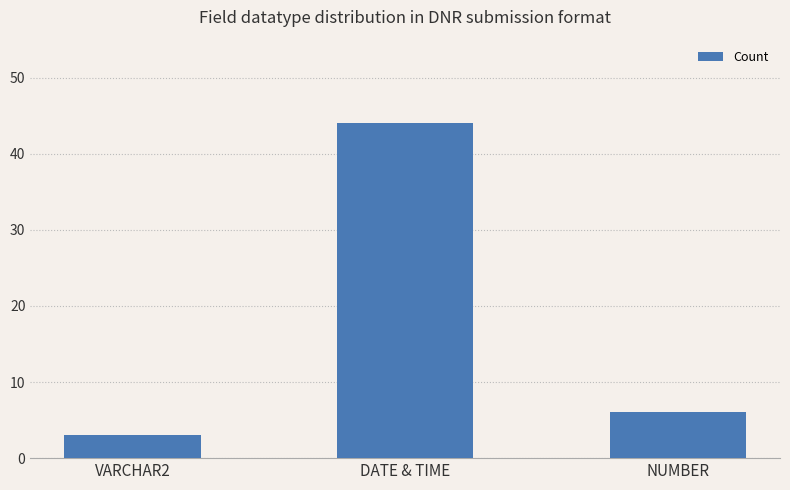

Which category has the highest value across all series?

DATE & TIME